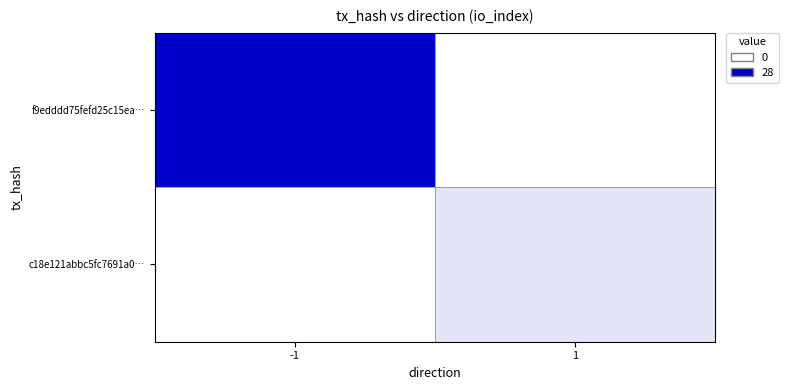

Reading left to right, transcribe all the data shown in this chart.

f9edddd75fefd25c15ea…: -1=1.0	1=0.0
c18e121abbc5fc7691a0…: -1=0.0	1=0.1